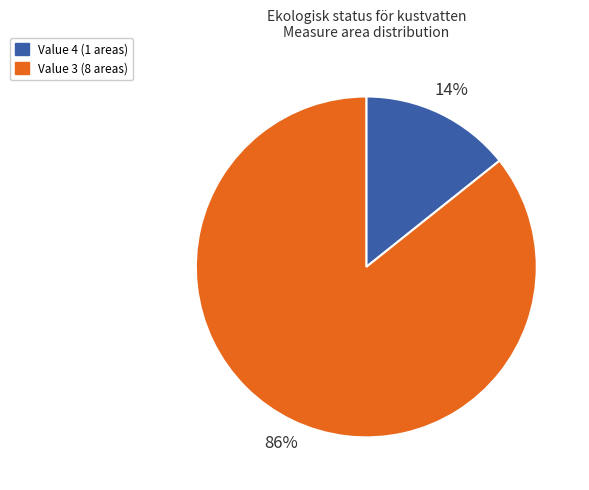

Between Value 4 (1 areas) and Value 3 (8 areas), which is larger?

Value 3 (8 areas)